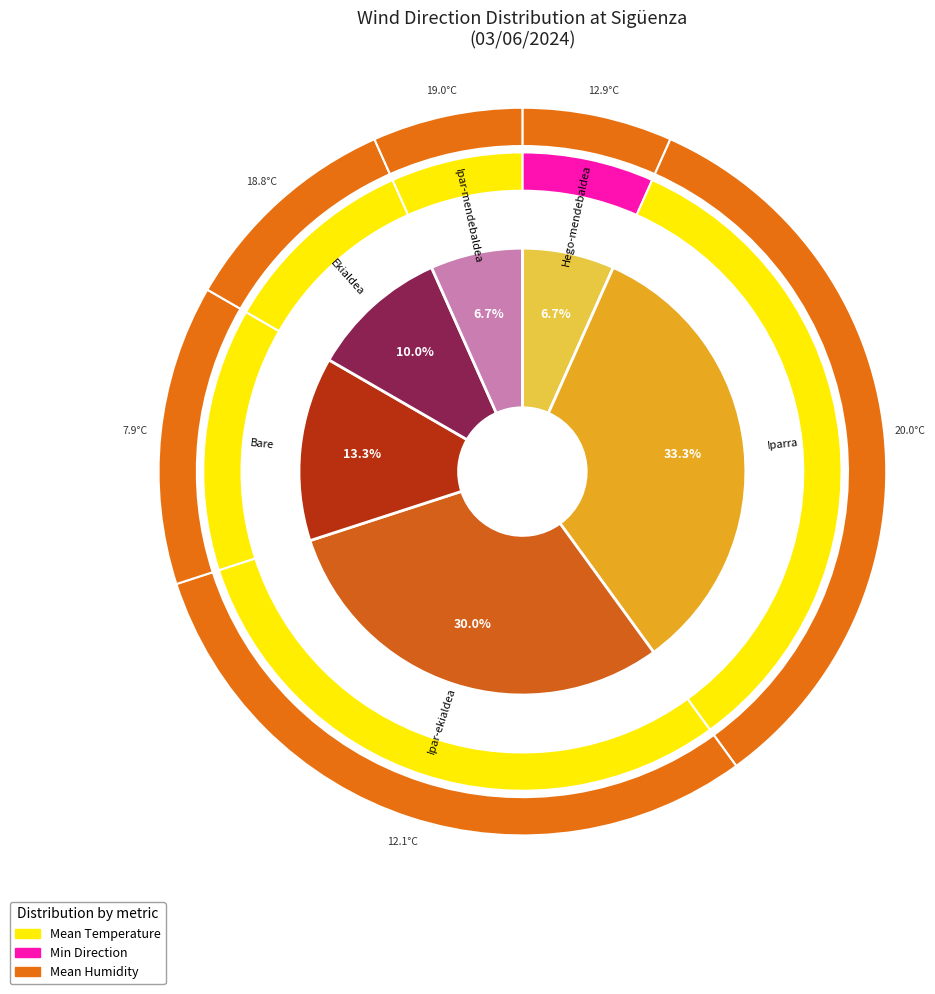

How many segments does this pie chart have?

6